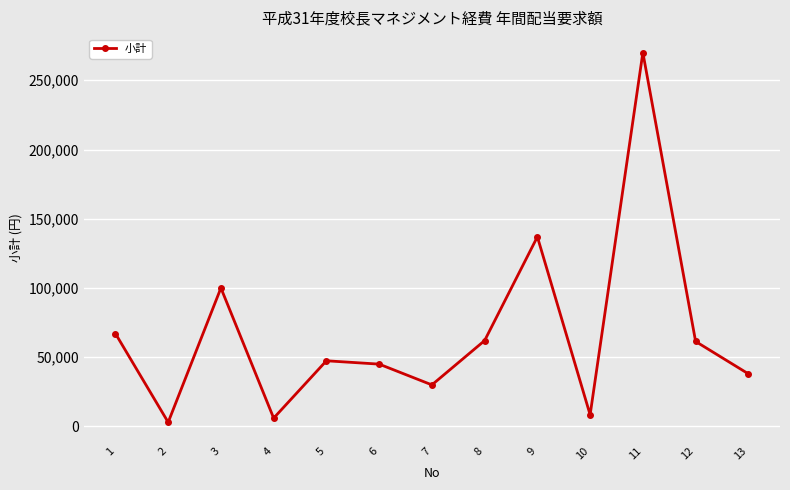

How many lines are shown in the chart?

1